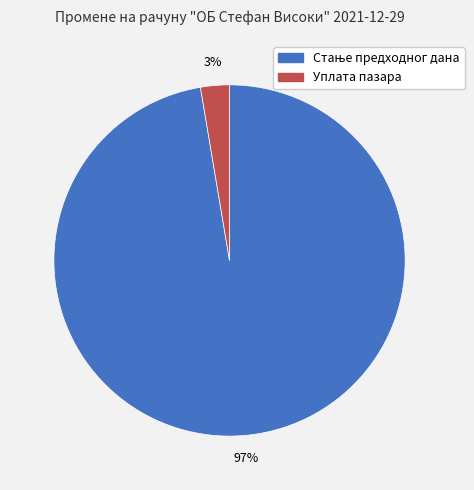

To the nearest percent, what is the average slice percentage?

50%